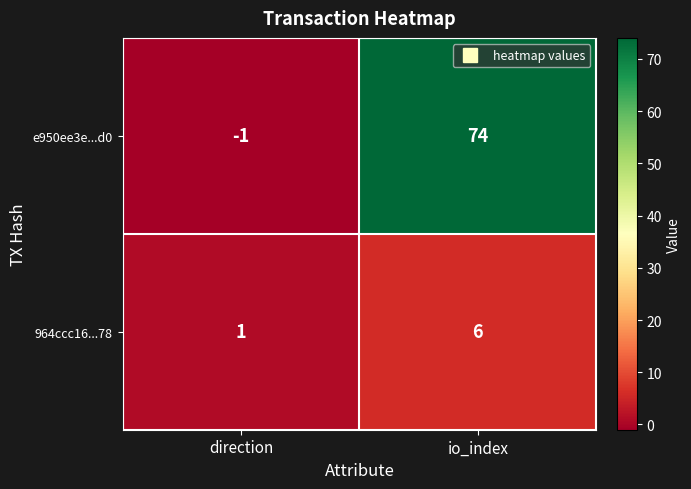

What is the sum of all e950ee3e...d0 values?

73